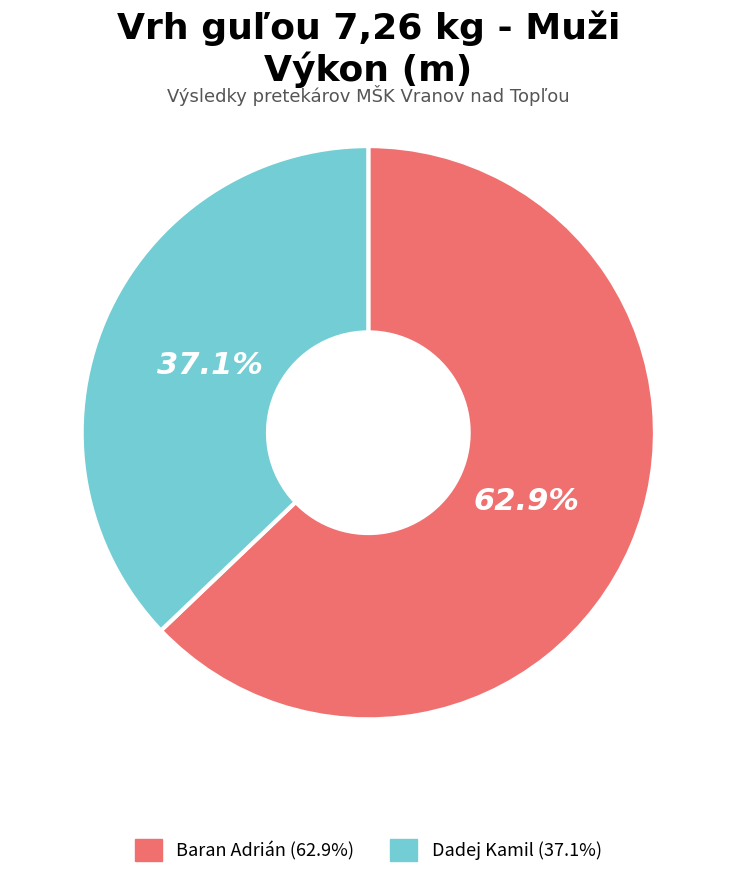

To the nearest percent, what is the difference between the largest and smallest slice percentages?

26%